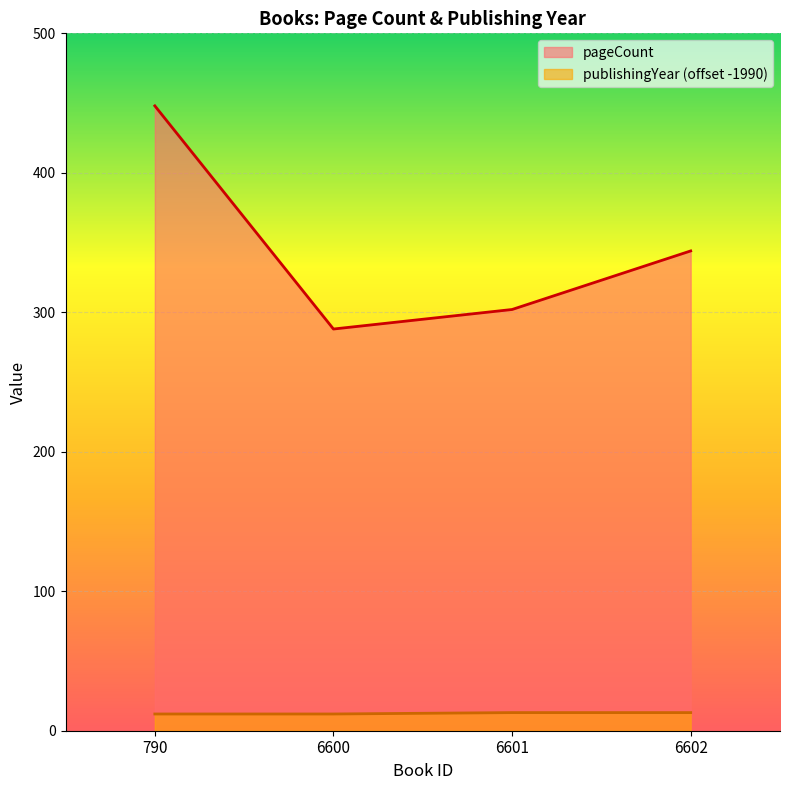

What is the approximate value of pageCount at 790, to the nearest 10?

450